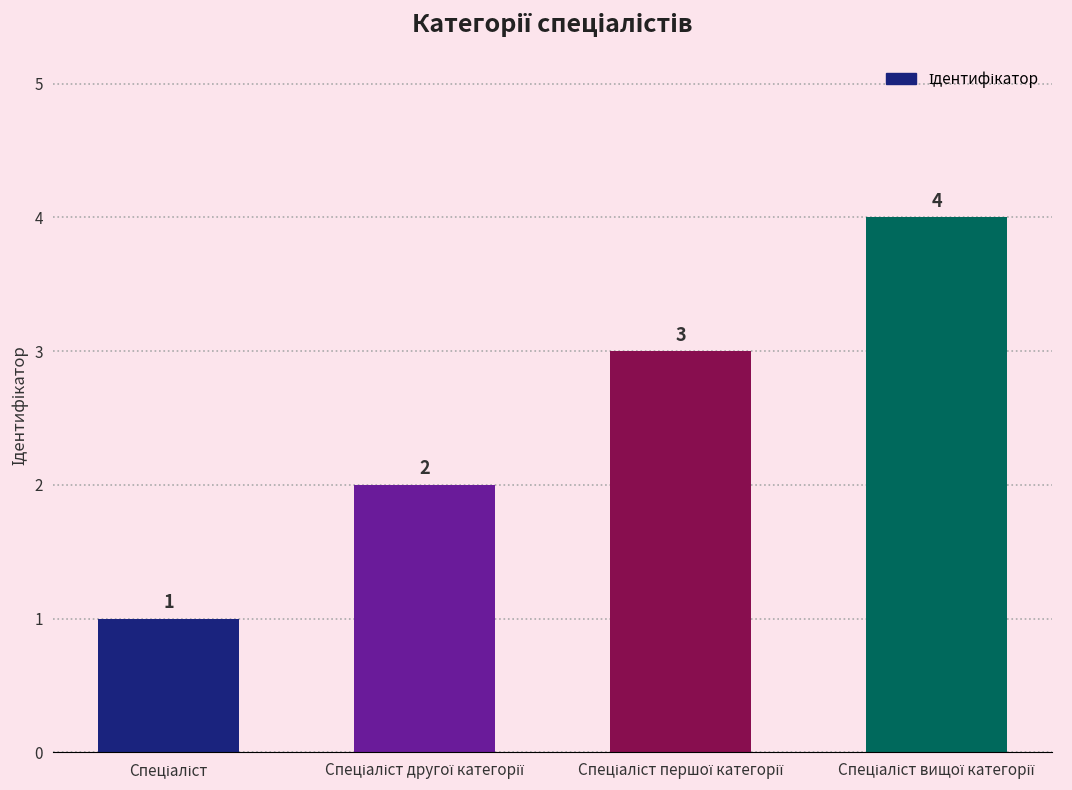

How many values are between 2 and 4?

3